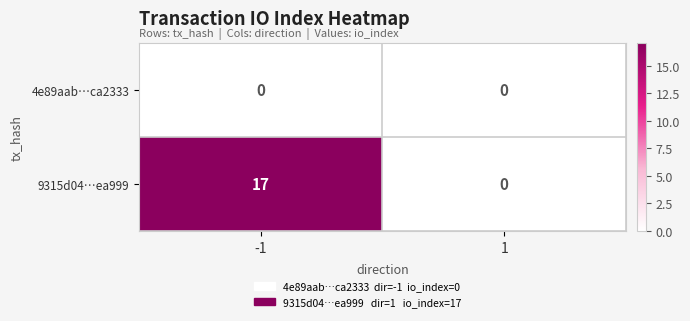

Is it true that 4e89aab…ca2333 equals 0 at 1?

True